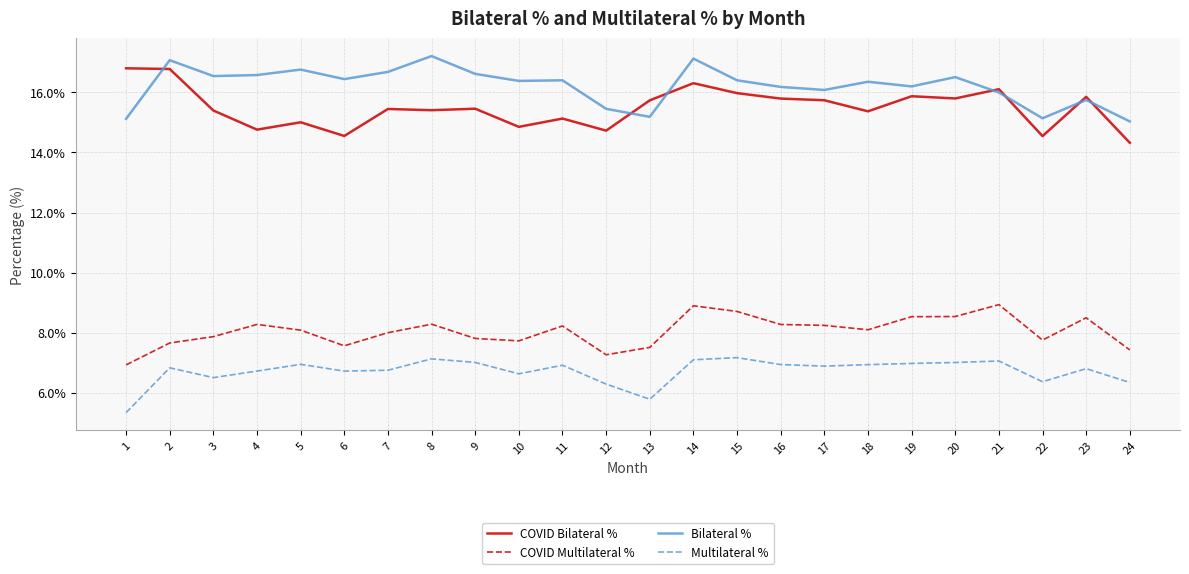

What is the sum of all Multilateral % values?

161.2